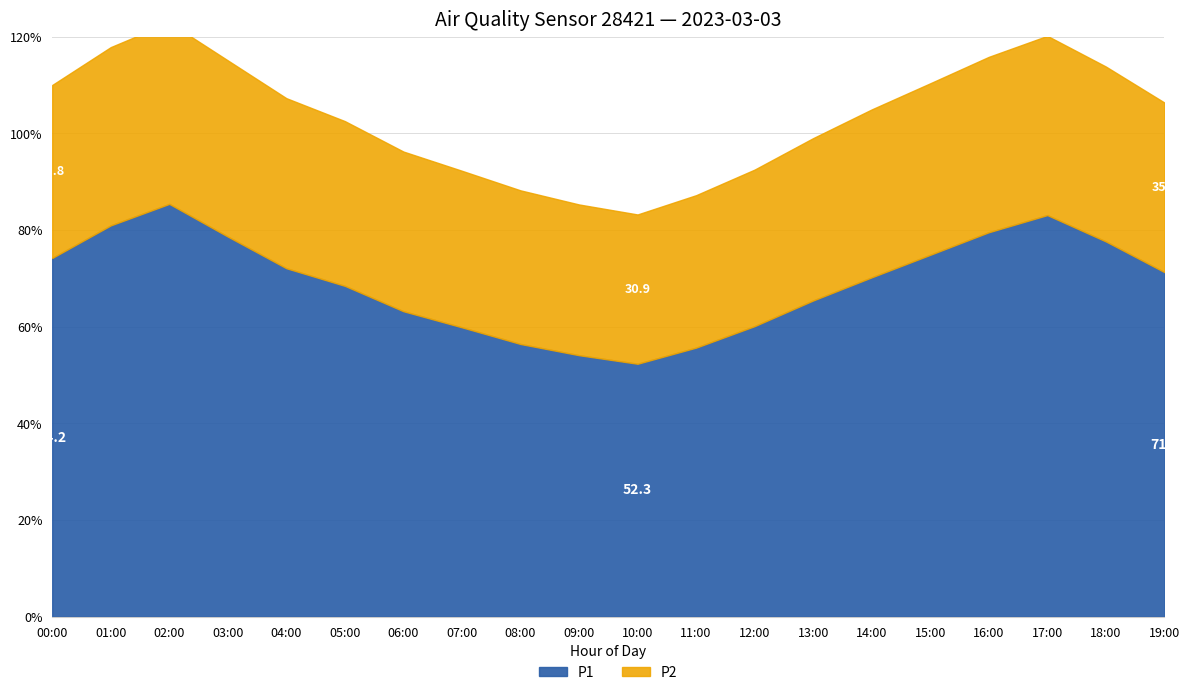

In P1, how many points are lower than both neighbors (excluding endpoints)?

1